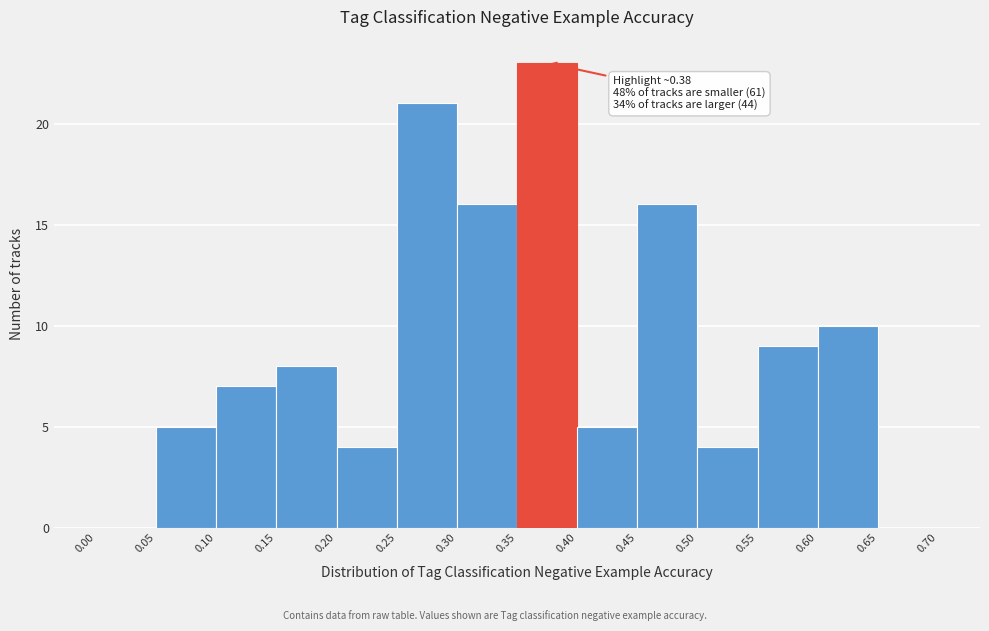

Which range on the x-axis has the tallest bar?

0.35 to 0.40